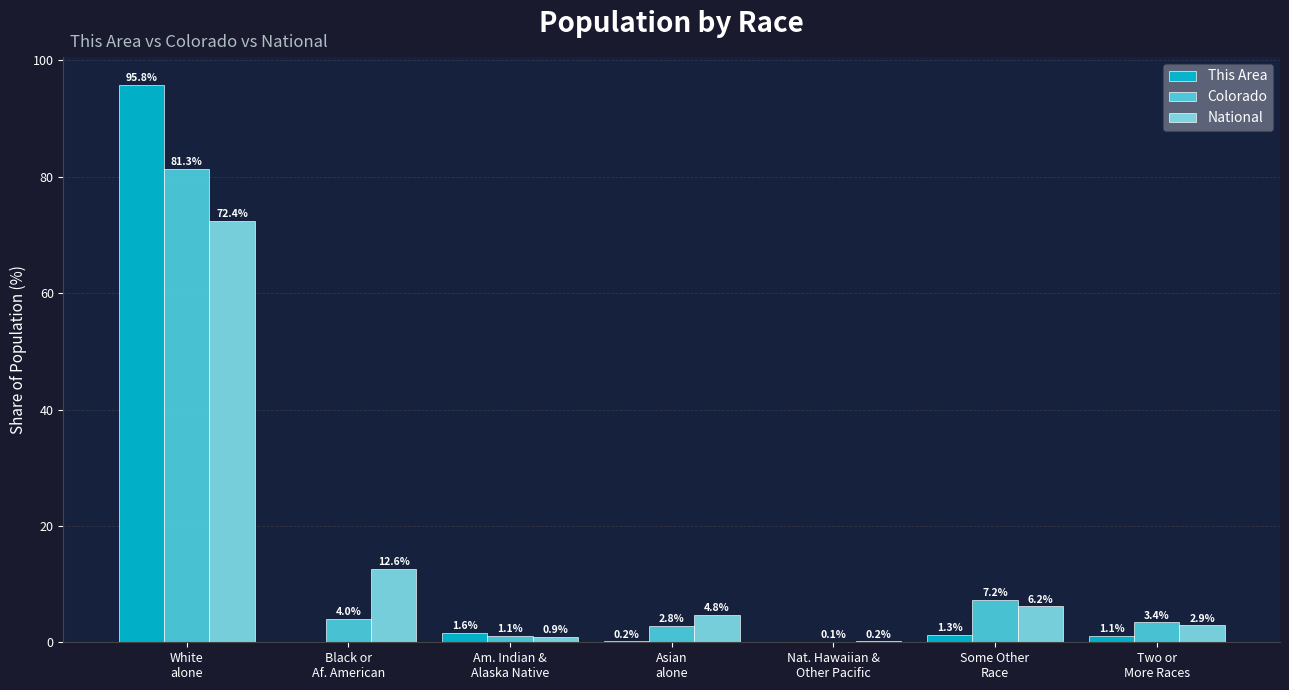

What is the maximum value shown in the chart?

95.8